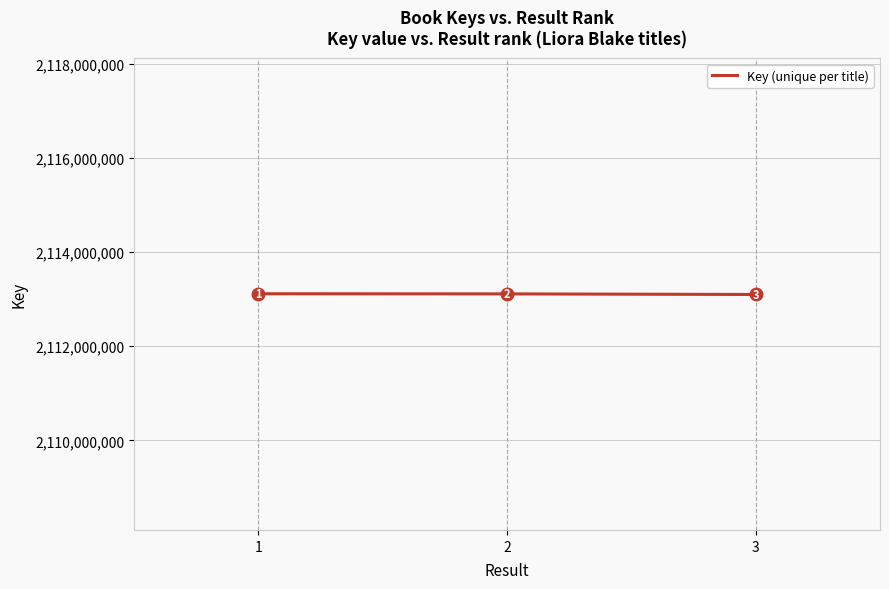

What is the ratio of the value at 2 to the value at 1?

1.0